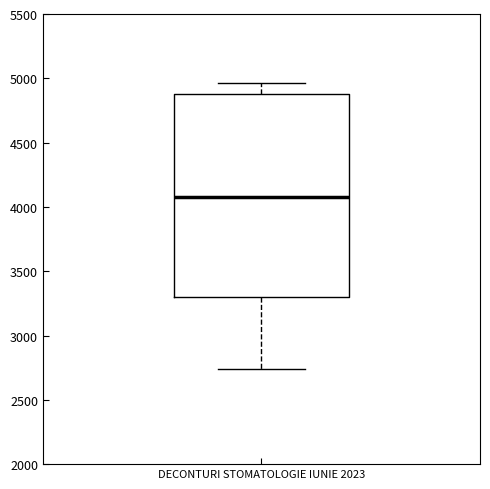

Read this box plot against the y-axis: the position of the median line, the range covered by the box, and the ends of both whiskers. The values are not printed on the chart, so give them approximately, as read against the axis.

median 4100, box 3300 to 4900, whiskers 2750 to 4950